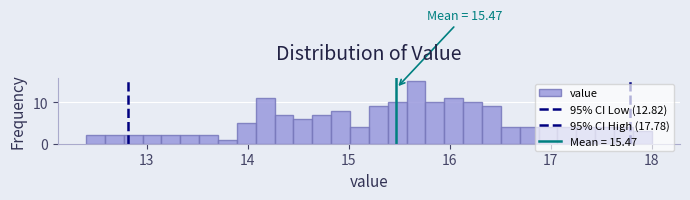

Around what value on the x-axis is the tallest bar? Give the approximate position of its centre, as read against the axis.

15.7